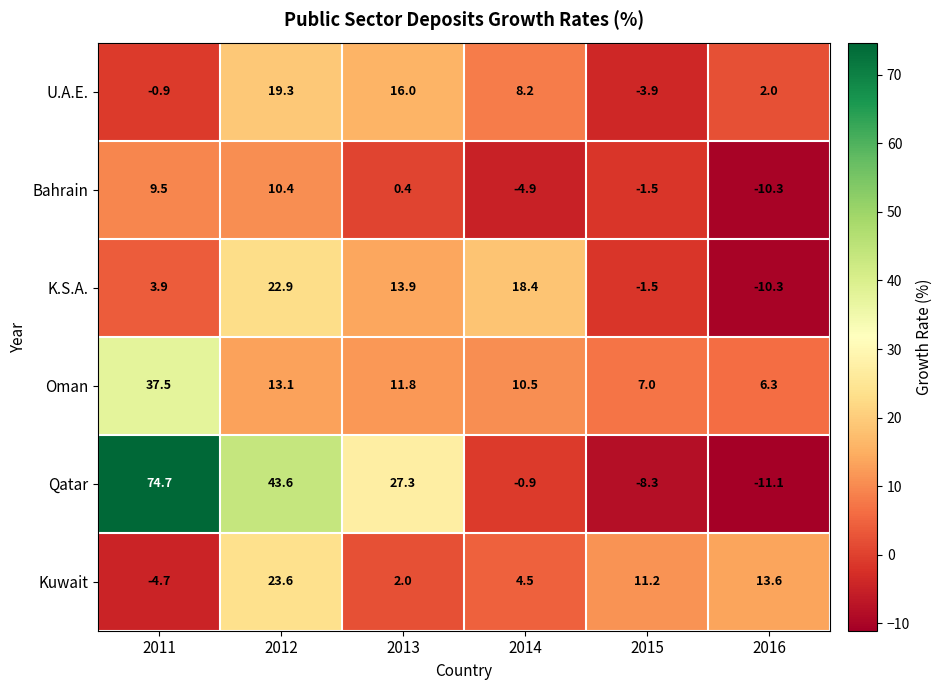

Which series has the widest spread of values?

Qatar